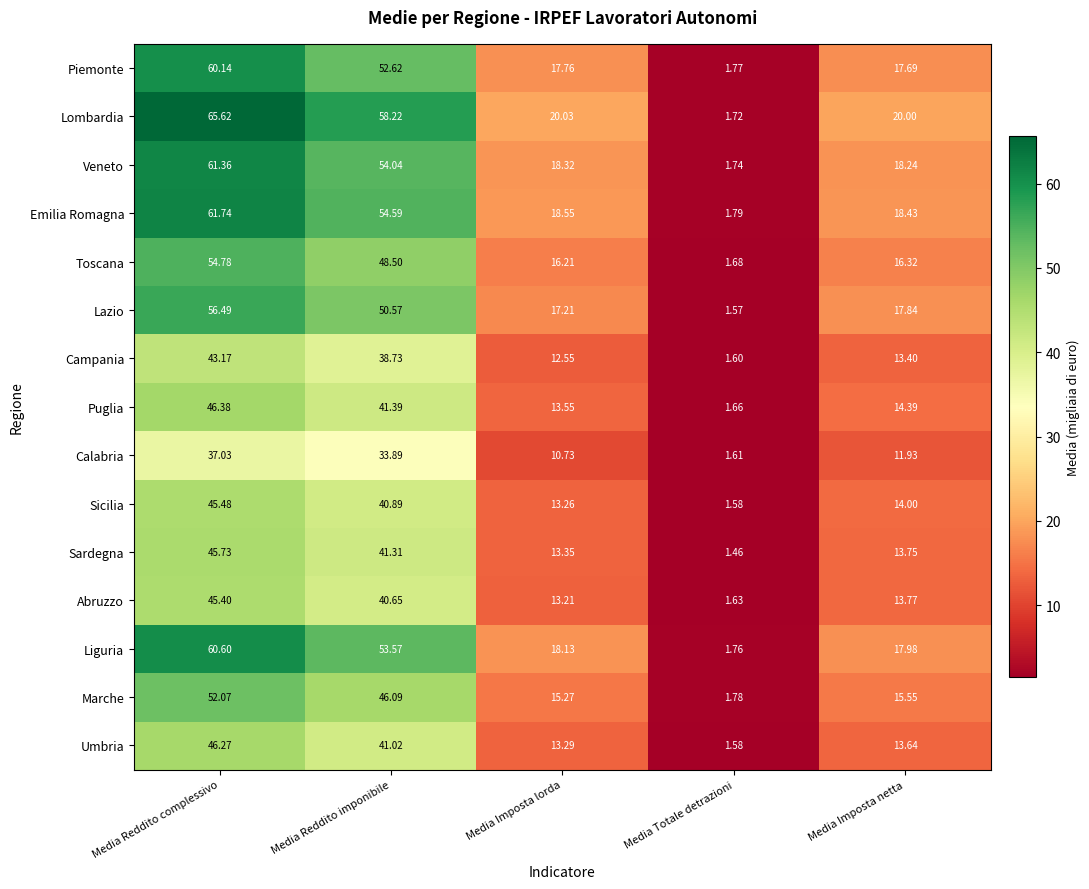

Where does the Liguria series first go above 18?

Media Reddito complessivo